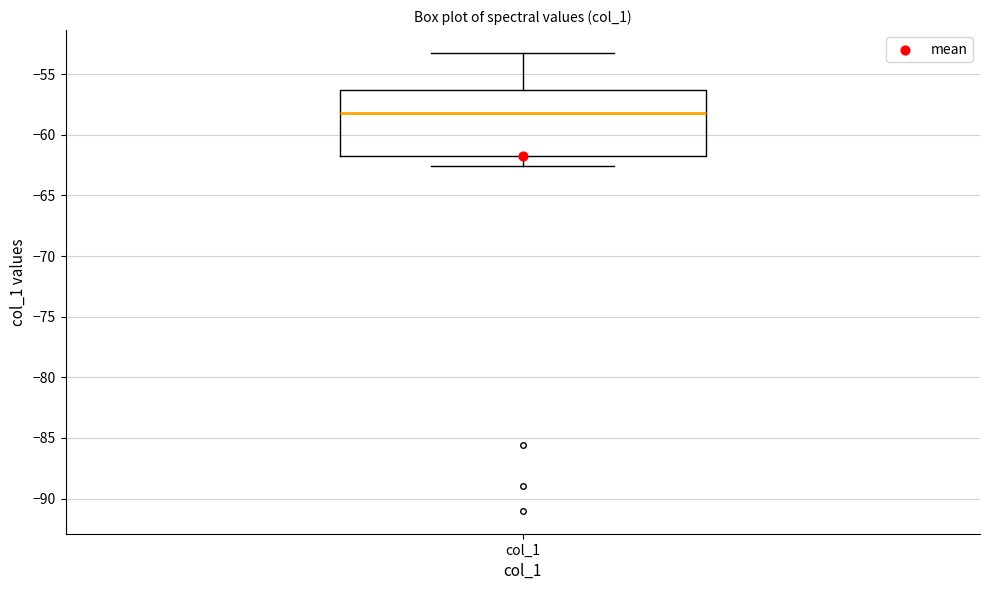

Transcribe this box plot: give where the median line is, the range the box spans, and where the two whiskers end, as read against the y-axis. The values are not printed on the chart, so give them approximately, as read against the axis.

median -58.0, box -61.5 to -56.5, whiskers -62.5 to -53.0